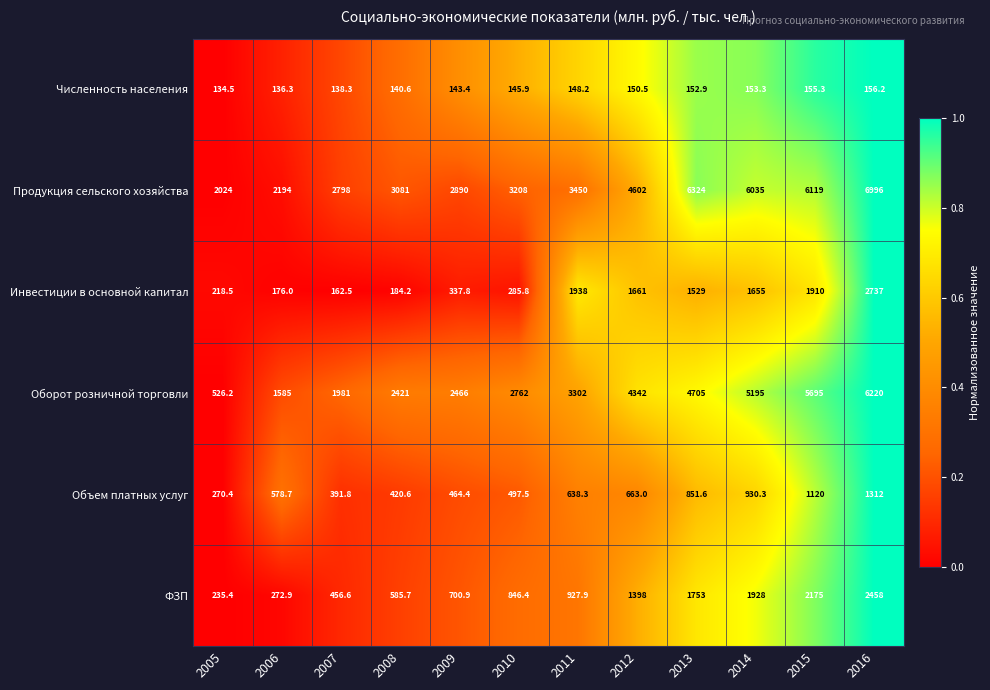

At how many categories does at least one series exceed 5560?

4